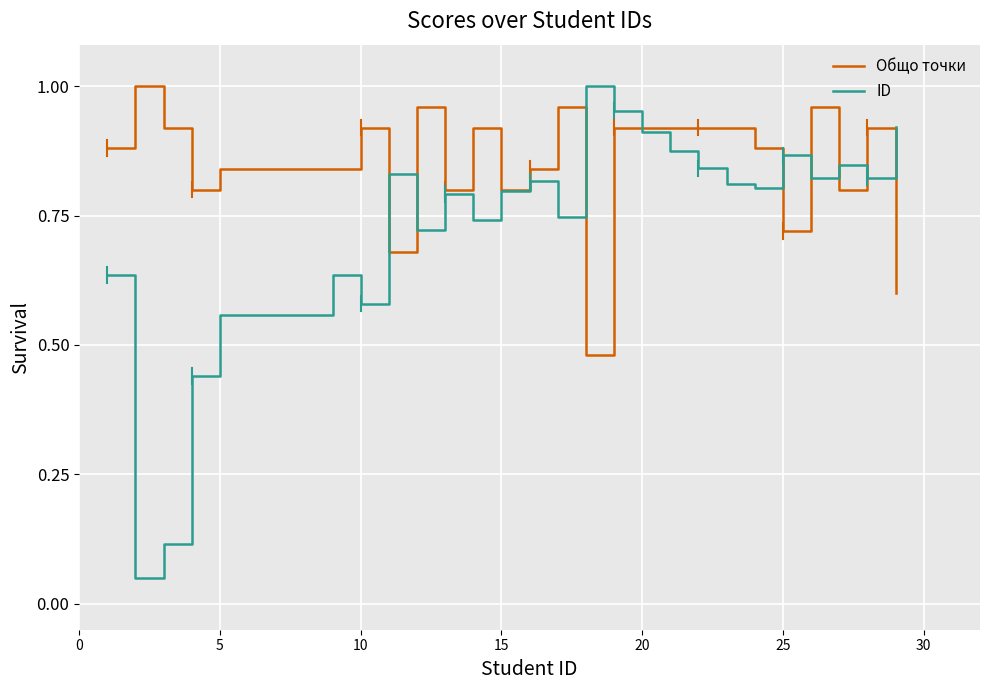

True or false: Общо точки has more than 0 interior local peaks.

True